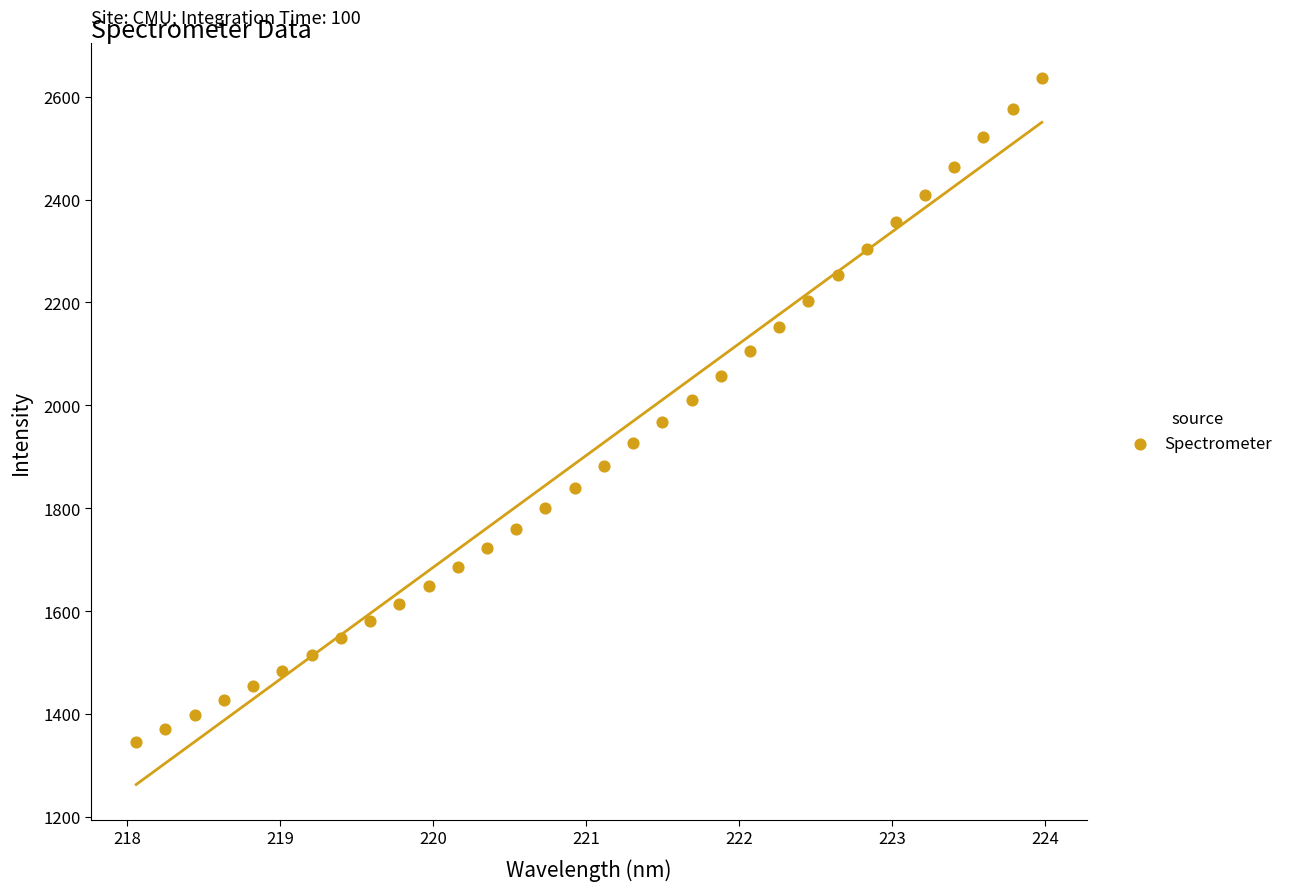

What is the range of X values (max minus min)?

5.9